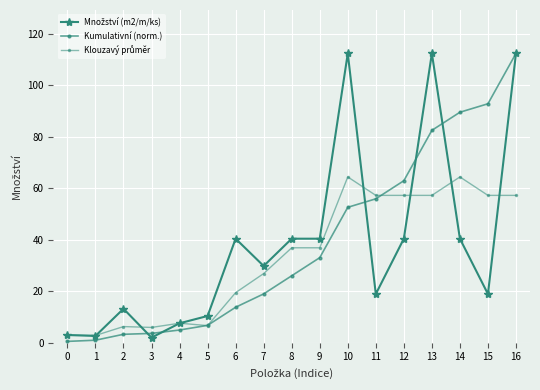

True or false: Kumulativní (norm.) and Klouzavý průměr intersect in this chart.

True